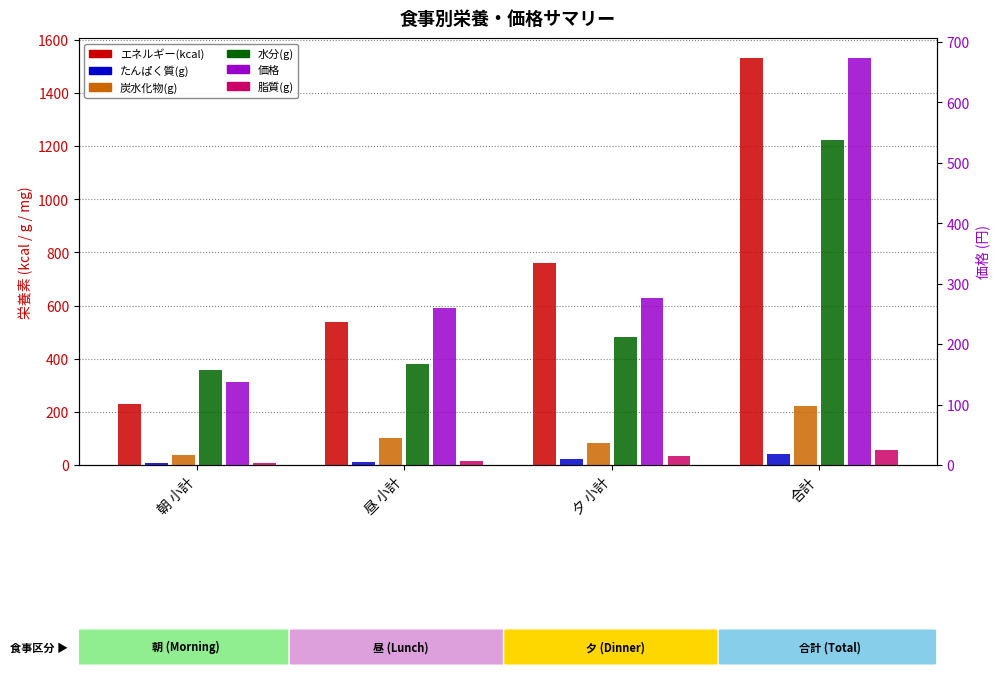

At which label is 脂質(g) closest to 30?

夕 小計